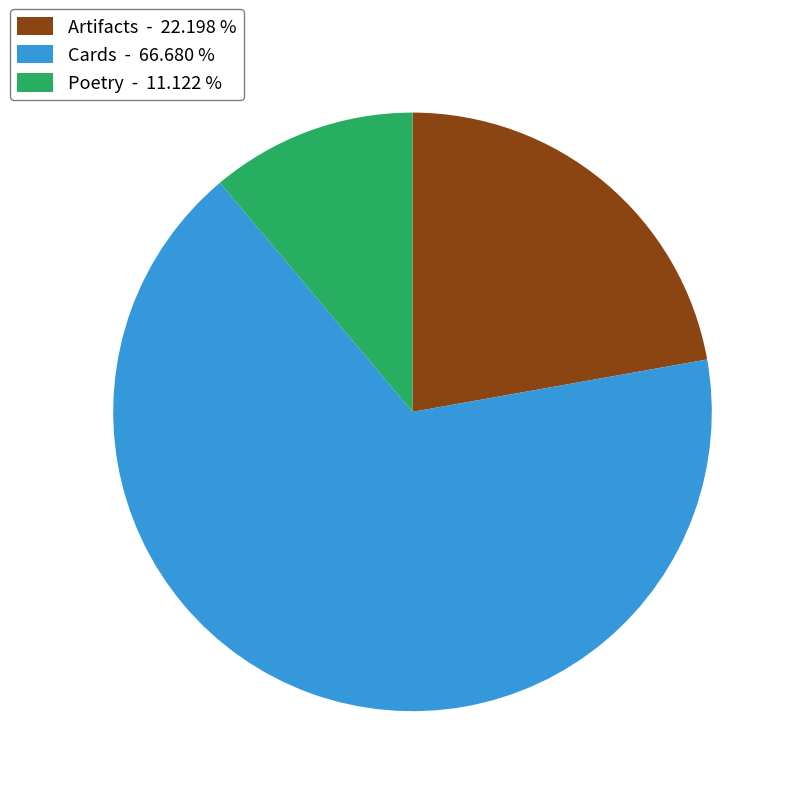

Rank the categories by value from highest to lowest.

Cards - 66.680 %, Artifacts - 22.198 %, Poetry - 11.122 %